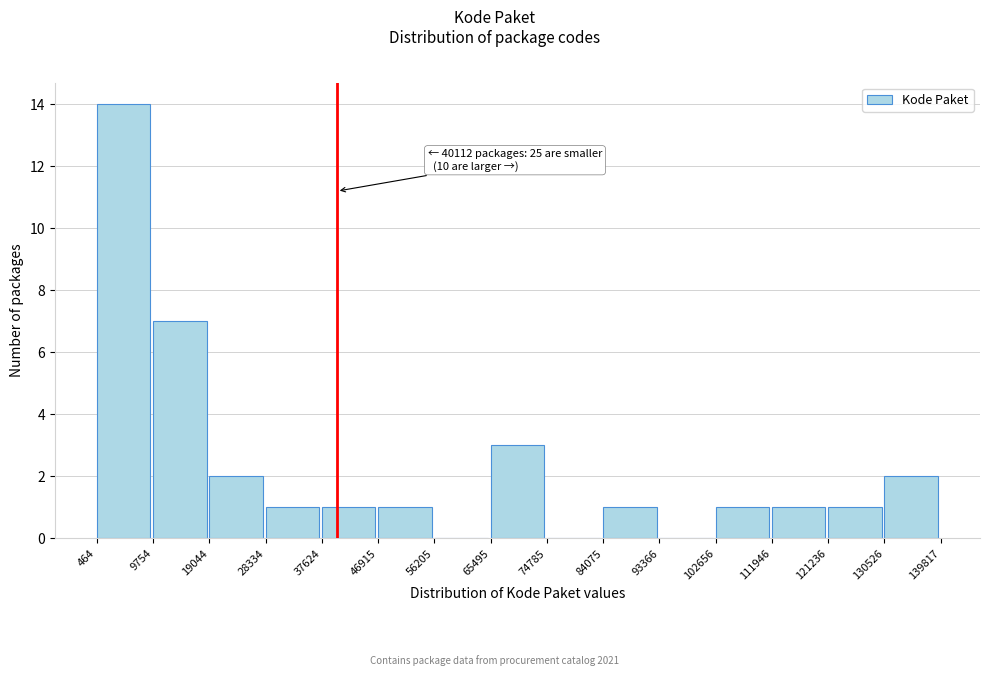

Which range on the x-axis has the tallest bar?

464 to 9754